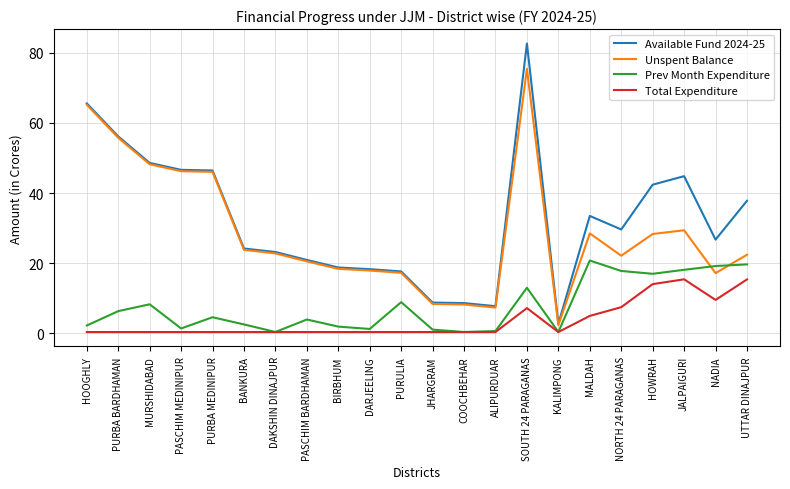

True or false: Prev Month Expenditure and Available Fund 2024-25 cross at least once.

False